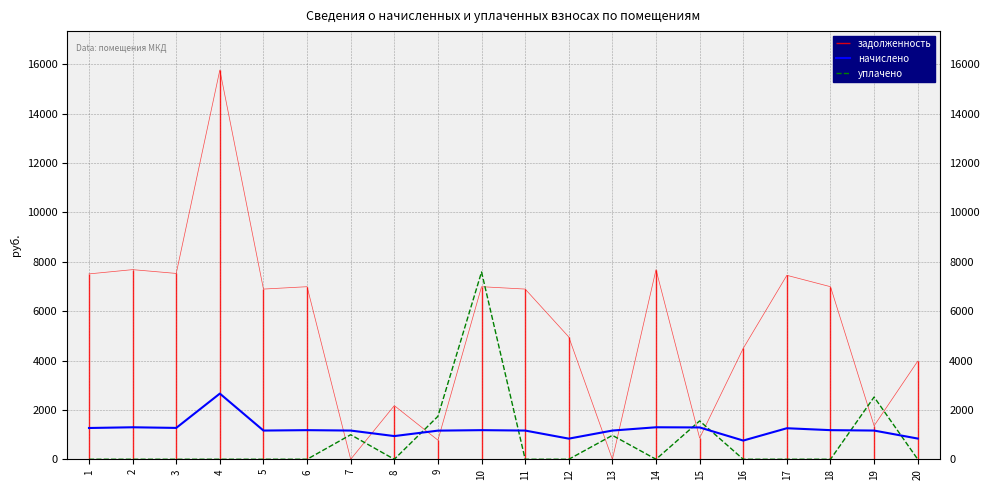

Reading right to left, transcribe all the data shown in this chart.

начислено: 20=839.2	19=1163.2	18=1179.4	17=1257.1	16=758.2	15=1289.5	14=1296.0	13=1163.2	12=835.9	11=1163.2	10=1179.4	9=1159.9	8=939.6	7=1163.2	6=1179.4	5=1163.2	4=2660.0	3=1270.1	2=1296.0	1=1266.8
уплачено: 20=0.0	19=2520.5	18=0.0	17=0.0	16=0.0	15=1553.0	14=0.0	13=969.0	12=0.0	11=0.0	10=7584.7	9=1740.2	8=0.0	7=993.9	6=0.0	5=0.0	4=0.0	3=0.0	2=0.0	1=0.0